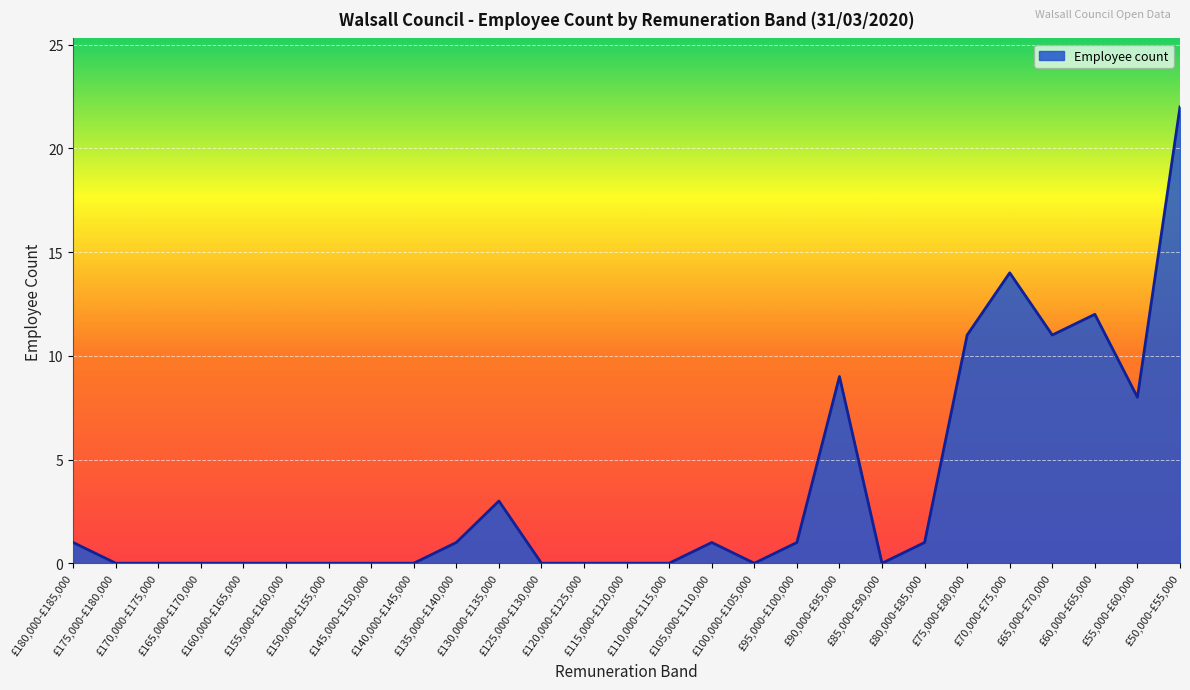

What is the greatest value displayed?

22